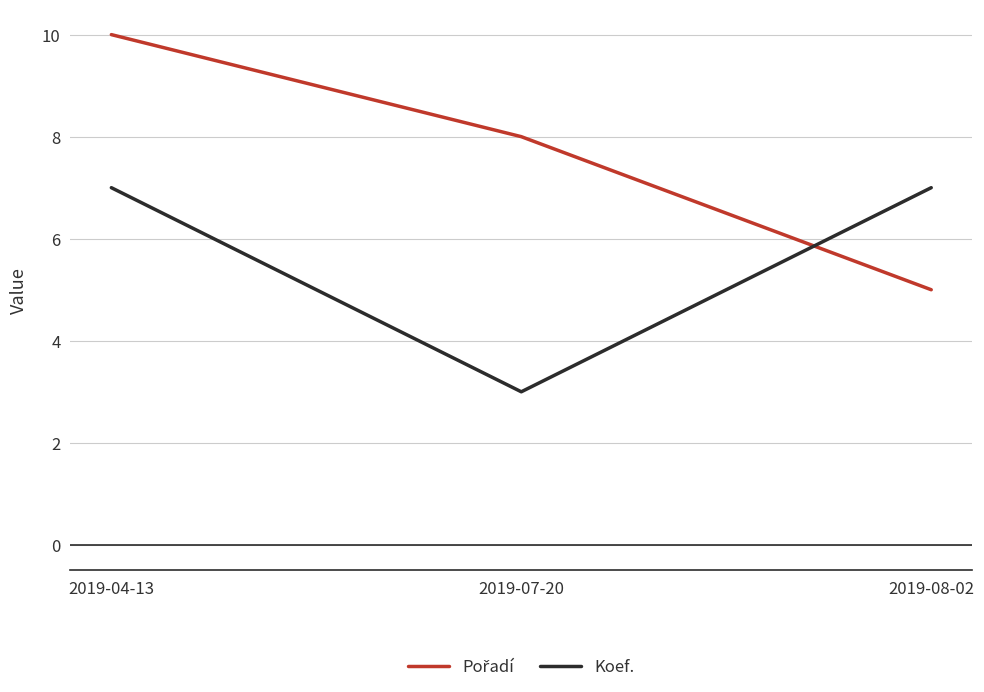

True or false: Koef. has a value of 3 at 2019-04-13.

False